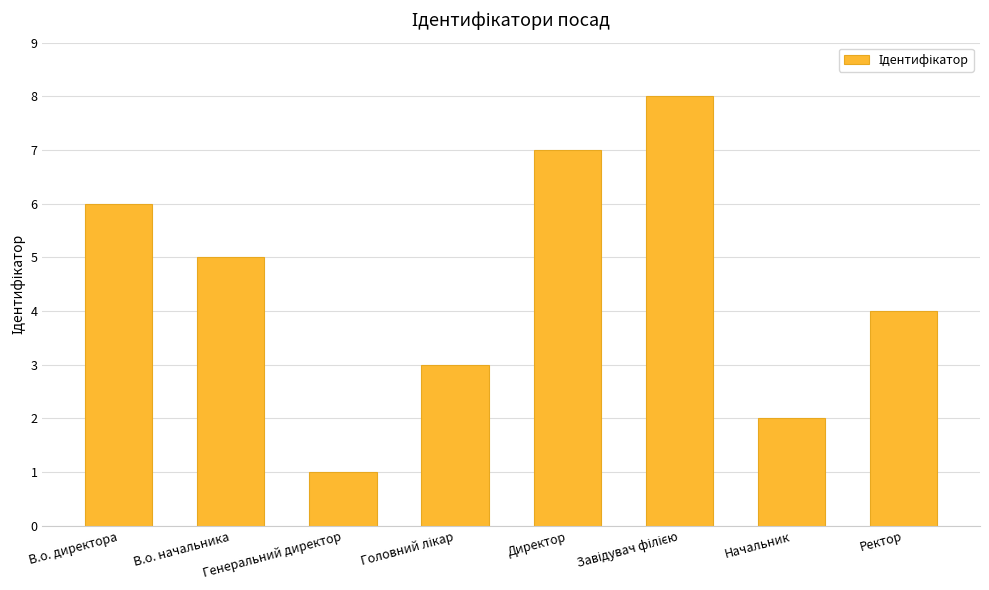

What is the greatest value displayed?

8